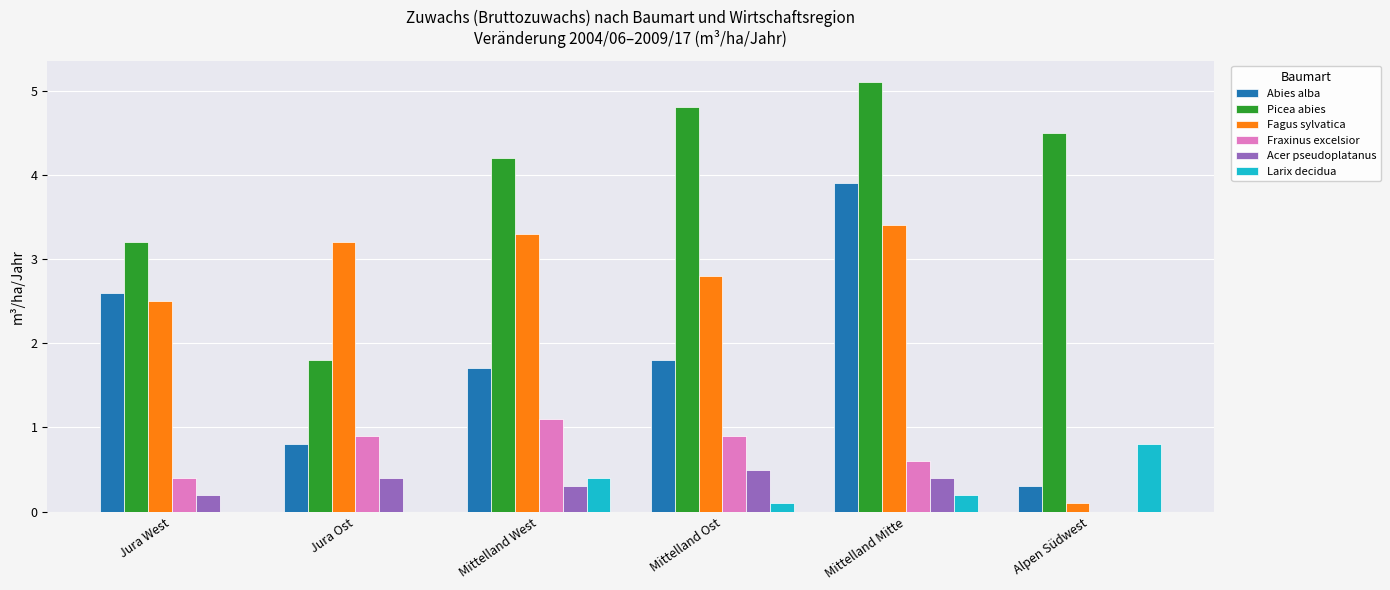

Which series has the largest range (max minus min)?

Abies alba